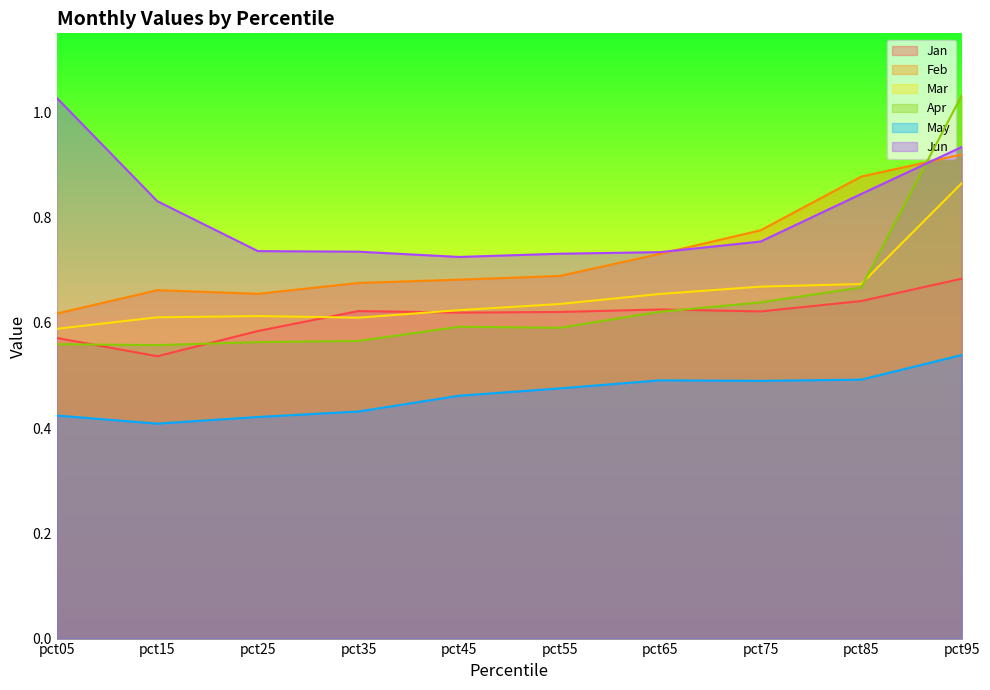

List the series in order of their peak value, lowest first.

May, Jan, Mar, Feb, Jun, Apr